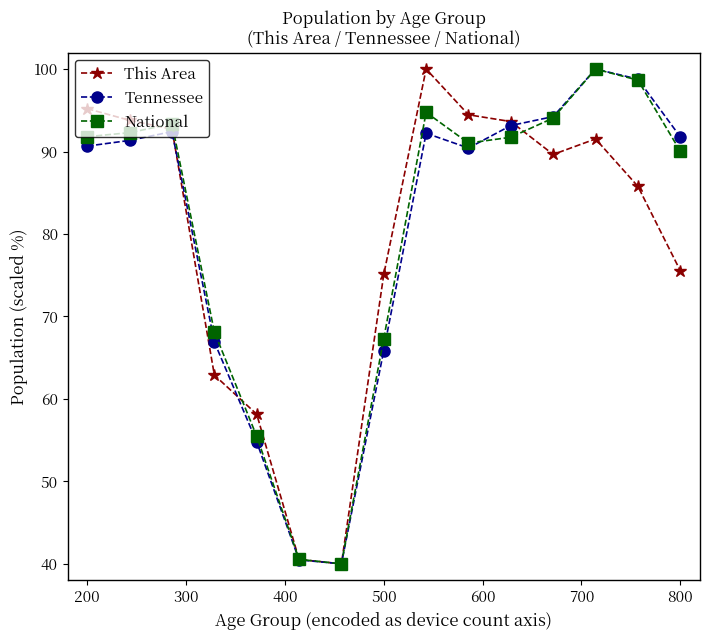

What is the maximum value shown in the chart?

100.0